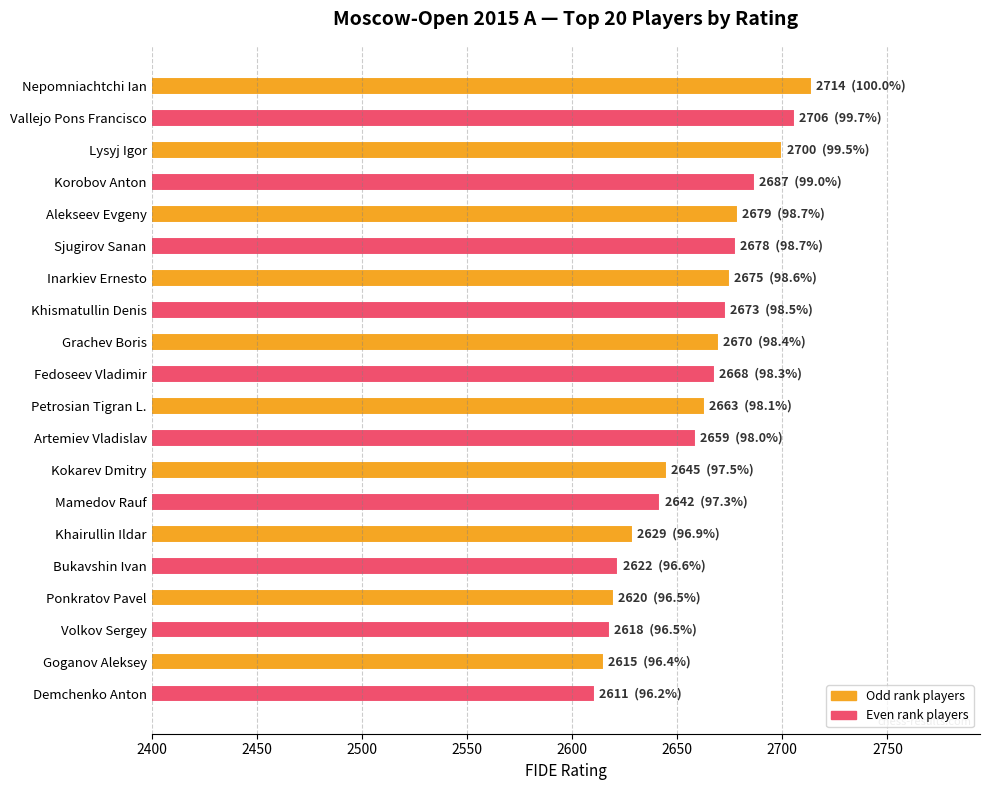

What is the sum of all values?

53174